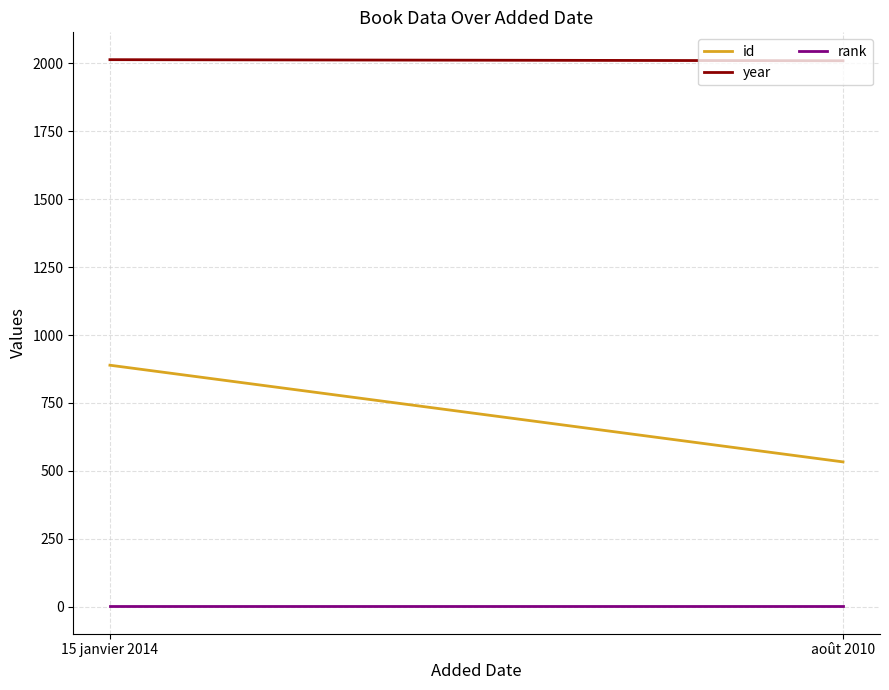

At how many categories does at least one series exceed 93?

2